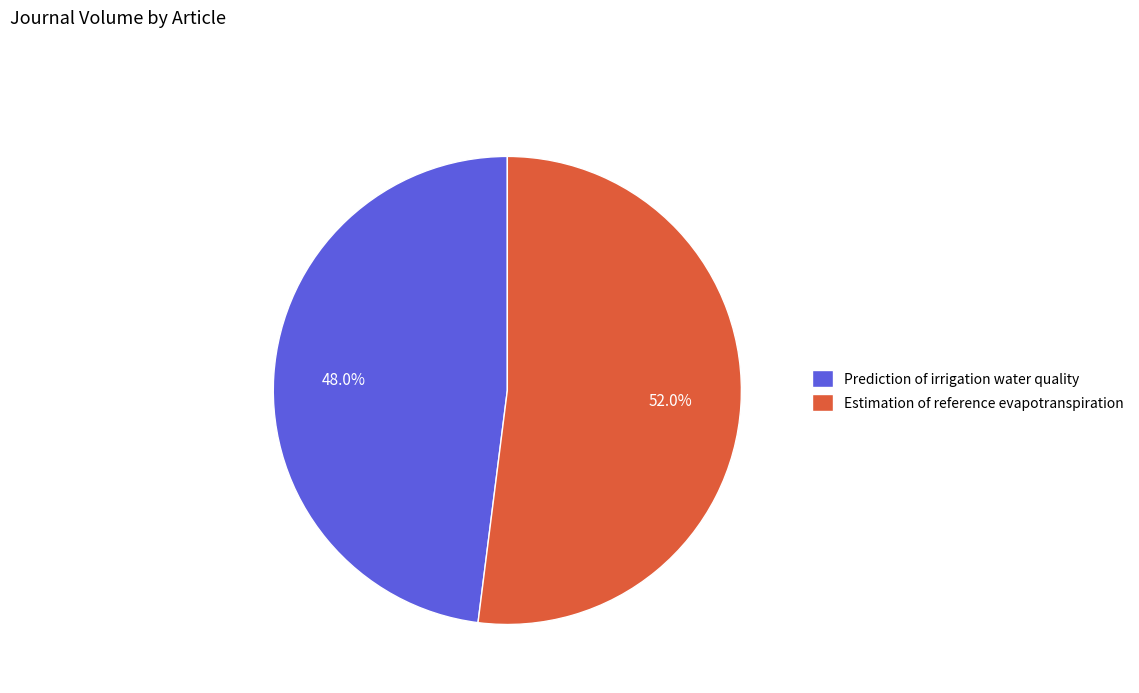

What percentage is NOT represented by Prediction of irrigation water quality?

52.0%